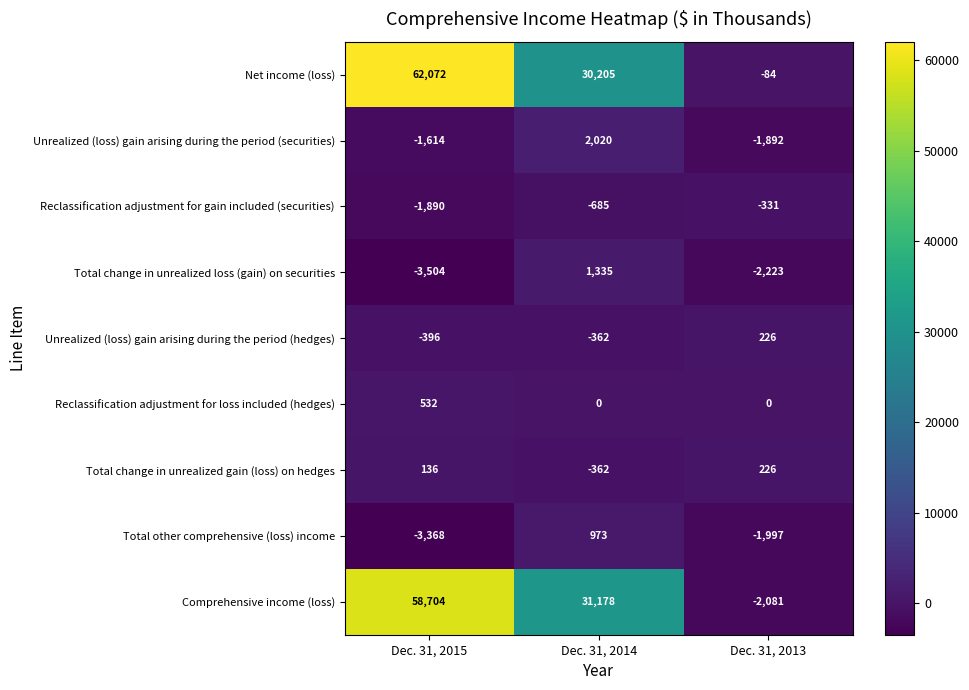

How many distinct data groups are displayed?

9